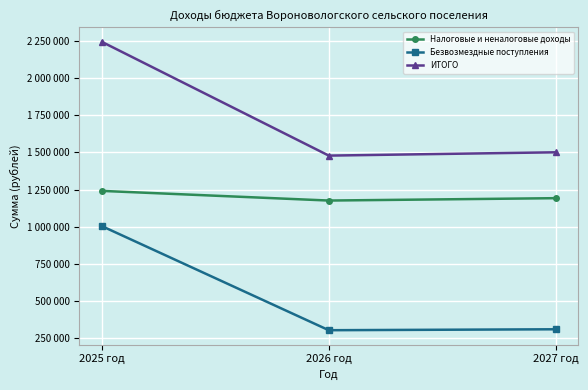

Is the value of Безвозмездные поступления at 2027 год greater than the value of ИТОГО at 2025 год?

No